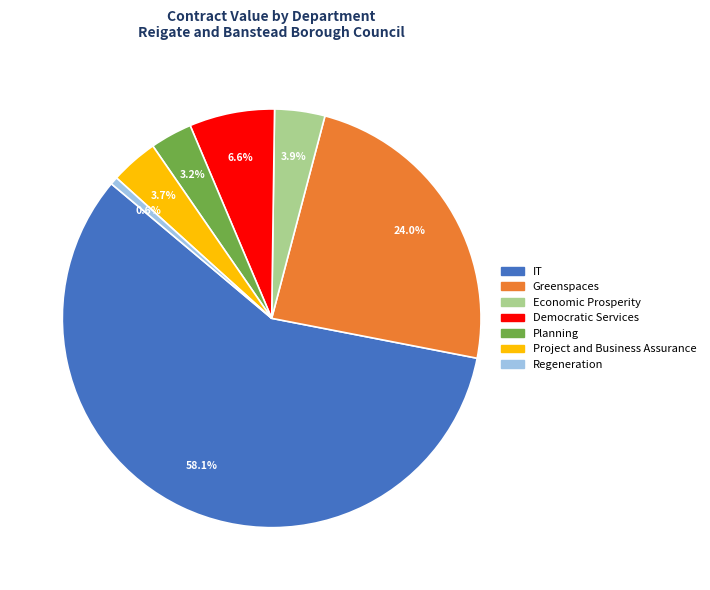

Is there a majority slice in this chart?

Yes